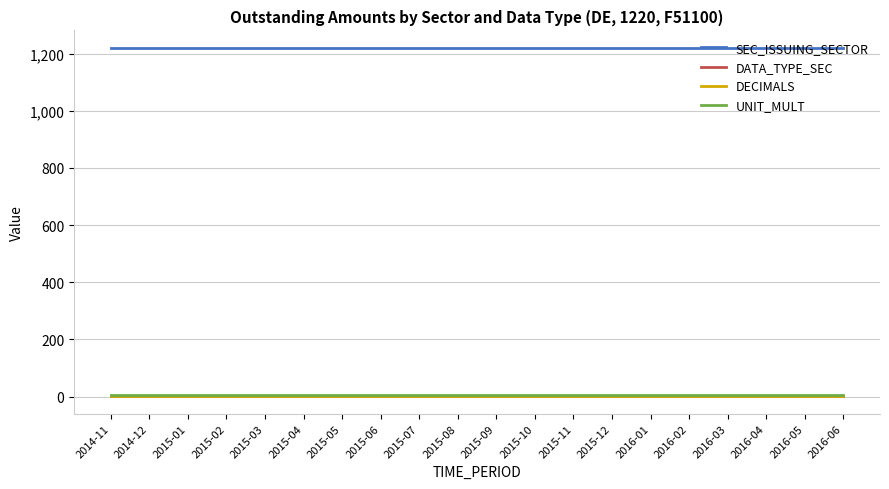

True or false: UNIT_MULT and SEC_ISSUING_SECTOR cross at least once.

False